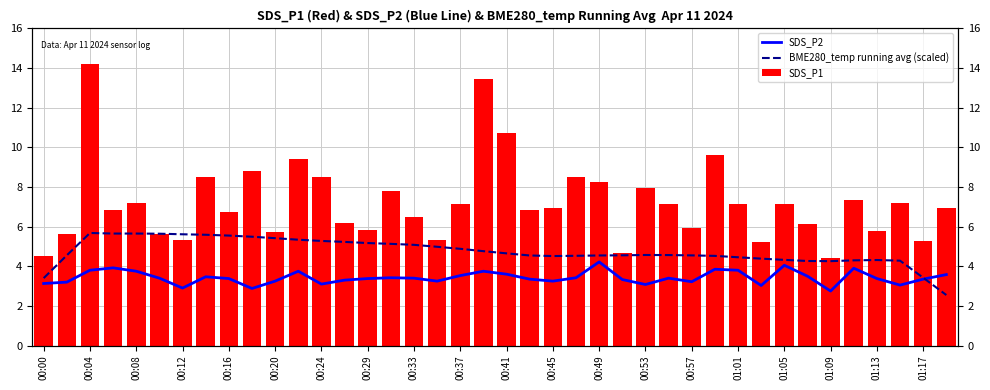

Which series has the largest range (max minus min)?

SDS_P1